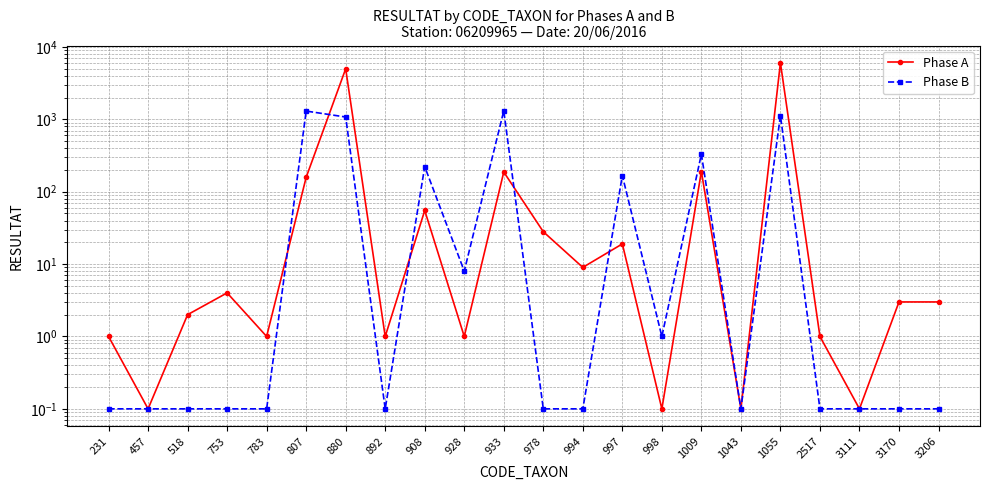

In Phase B, how many points are higher than both neighbors (excluding endpoints)?

6